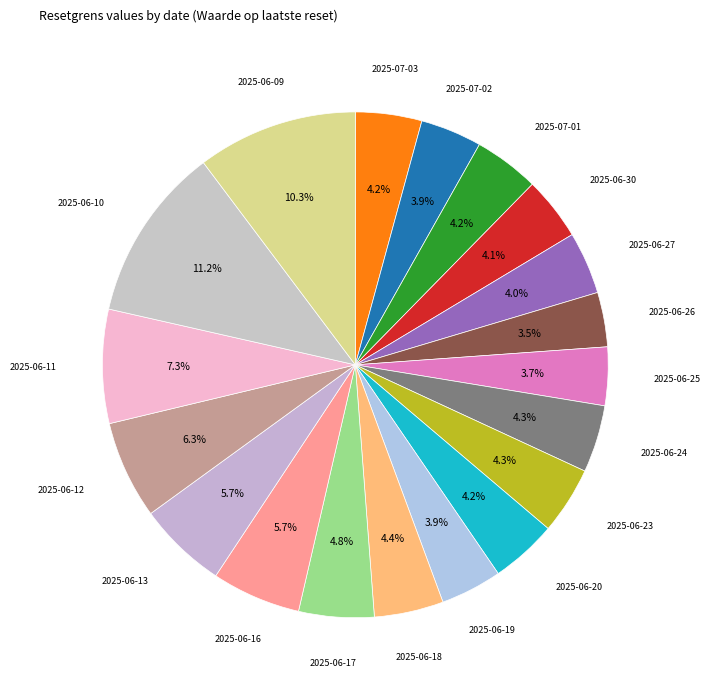

Count the number of slices in the pie.

19